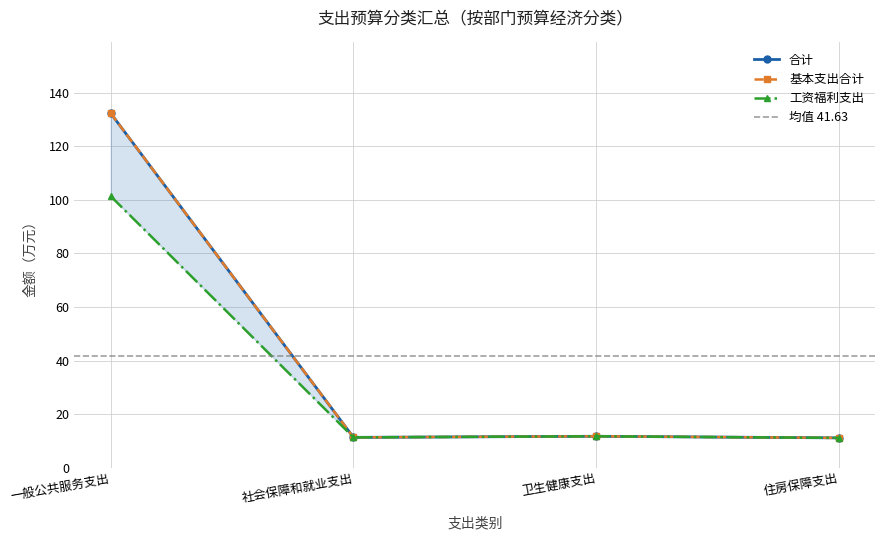

True or false: 工资福利支出 and 合计 intersect in this chart.

False